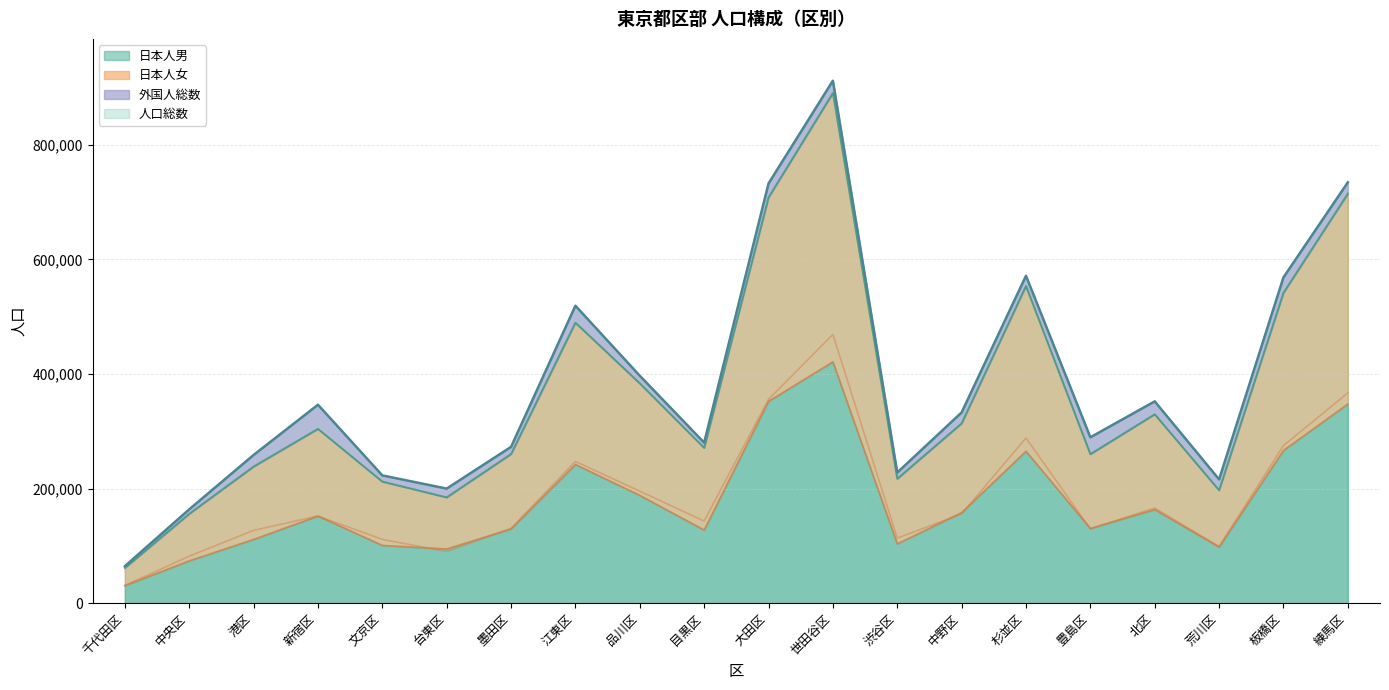

What is the label of the 1st point from the left?

千代田区